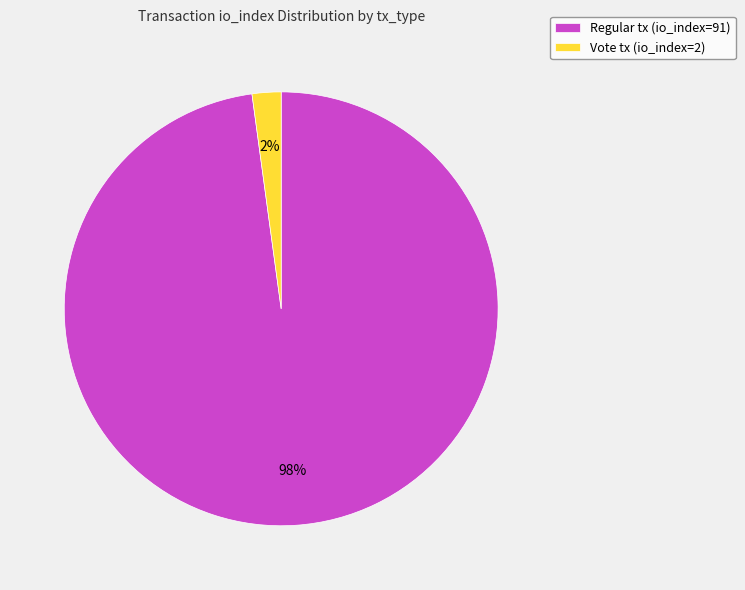

The Regular tx (io_index=91) slice represents 98% of the pie. True or false?

True